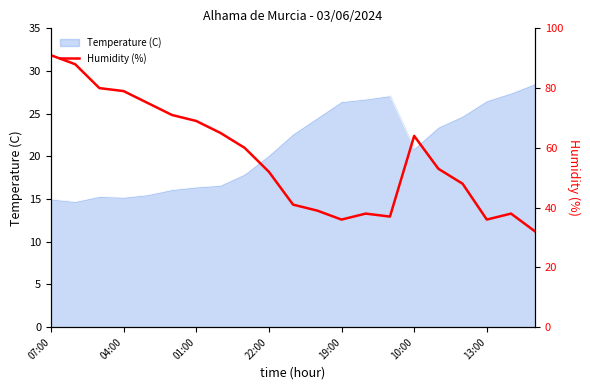

At which label is the value closest to 61?

8